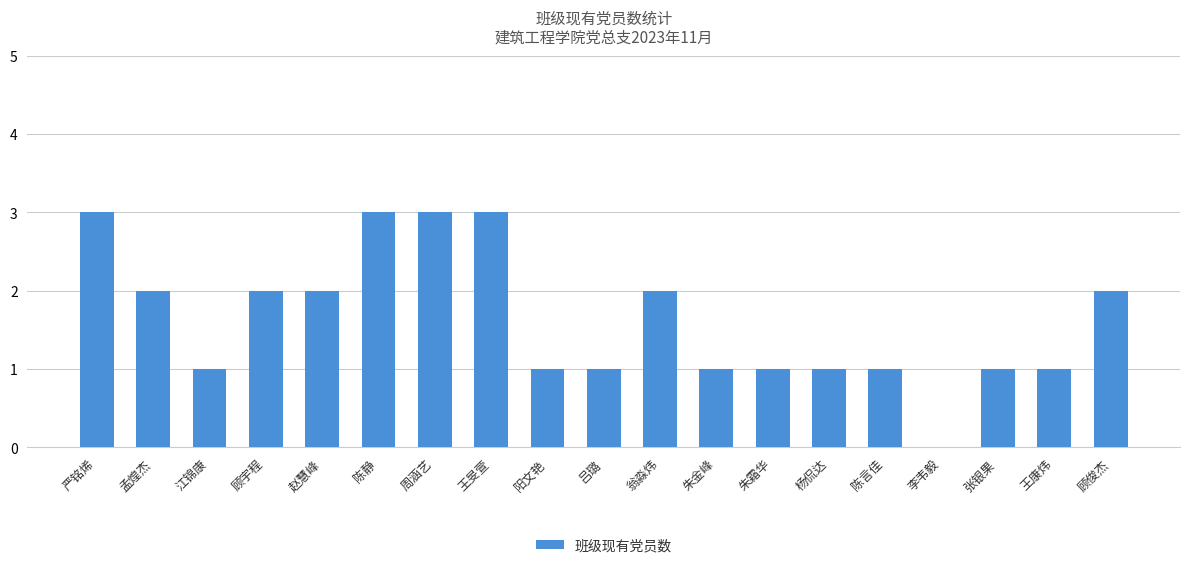

What is the ratio of the value at 严铭烯 to the value at 朱金峰?

3.0